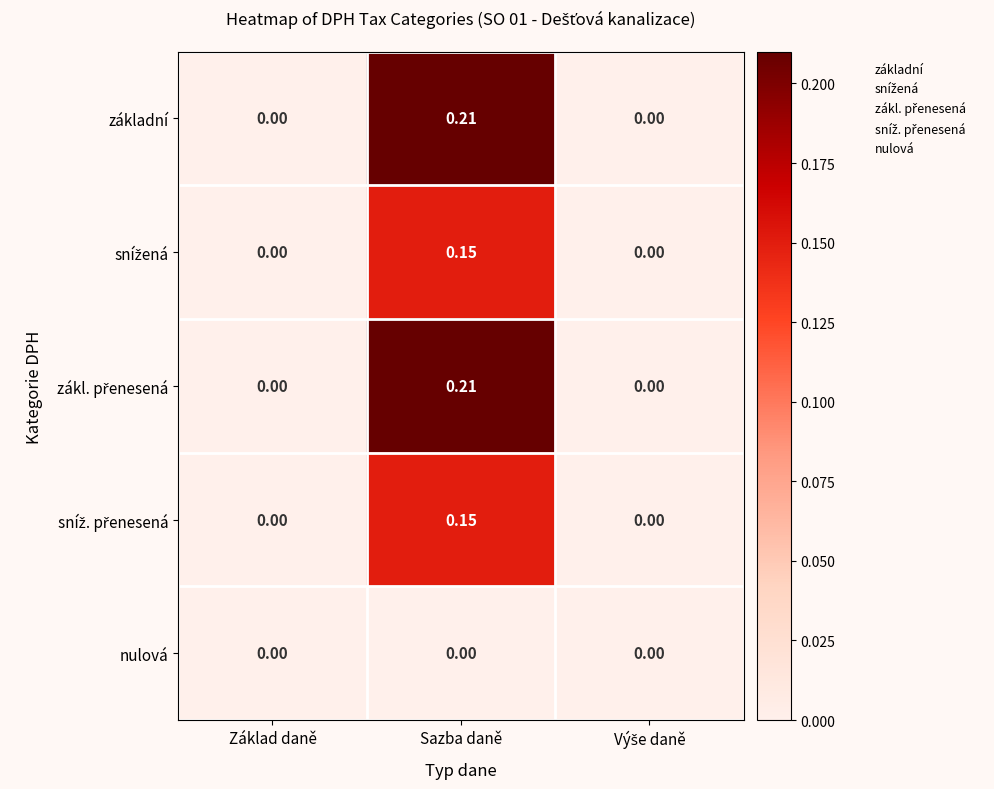

At which category is the sum across all series the highest?

Sazba daně